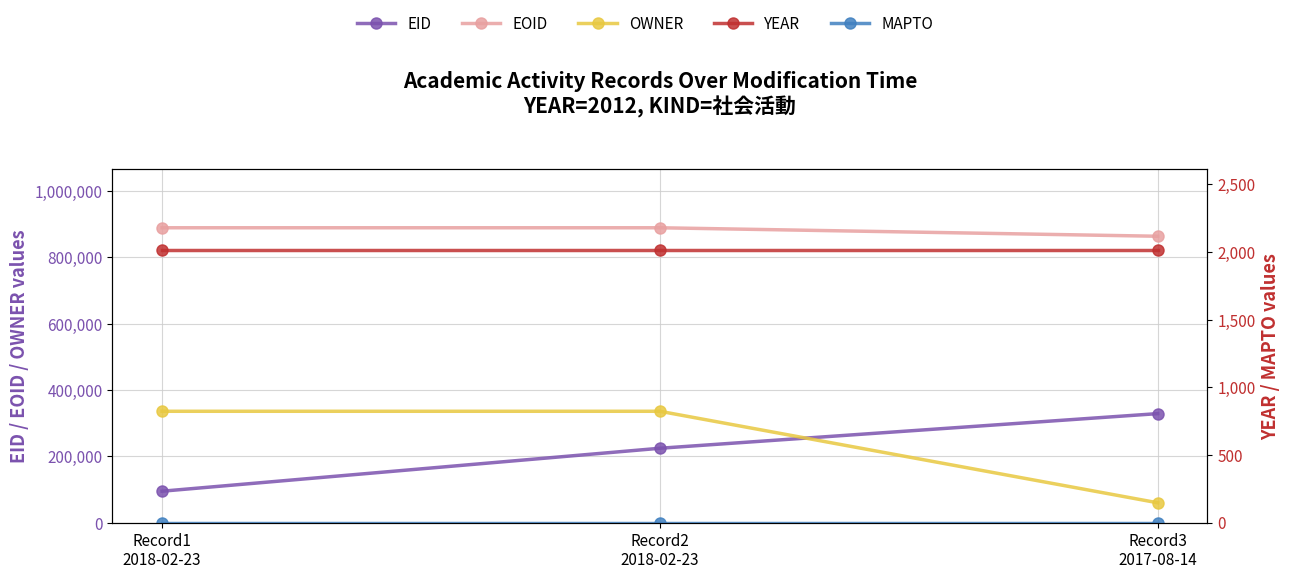

Where does the EID series first go above 224438?

Record3
2017-08-14